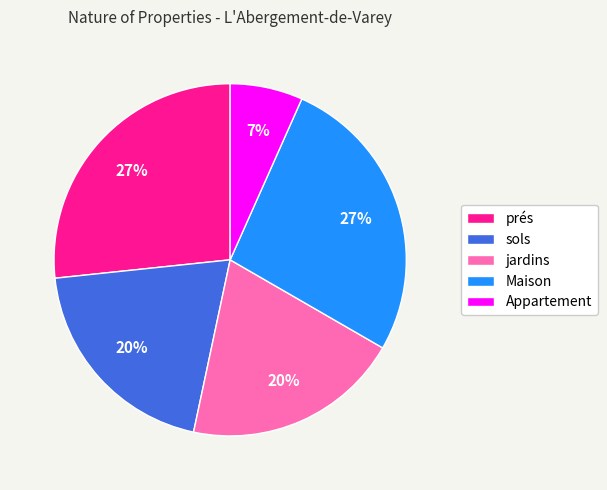

To the nearest percent, what is the average slice percentage?

20%